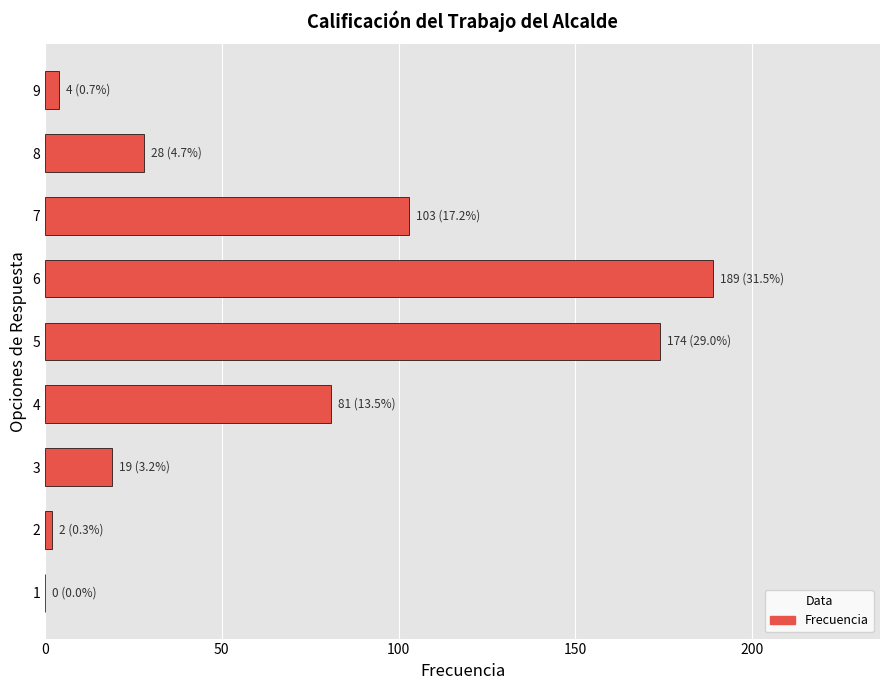

How many categories are shown in the chart?

9